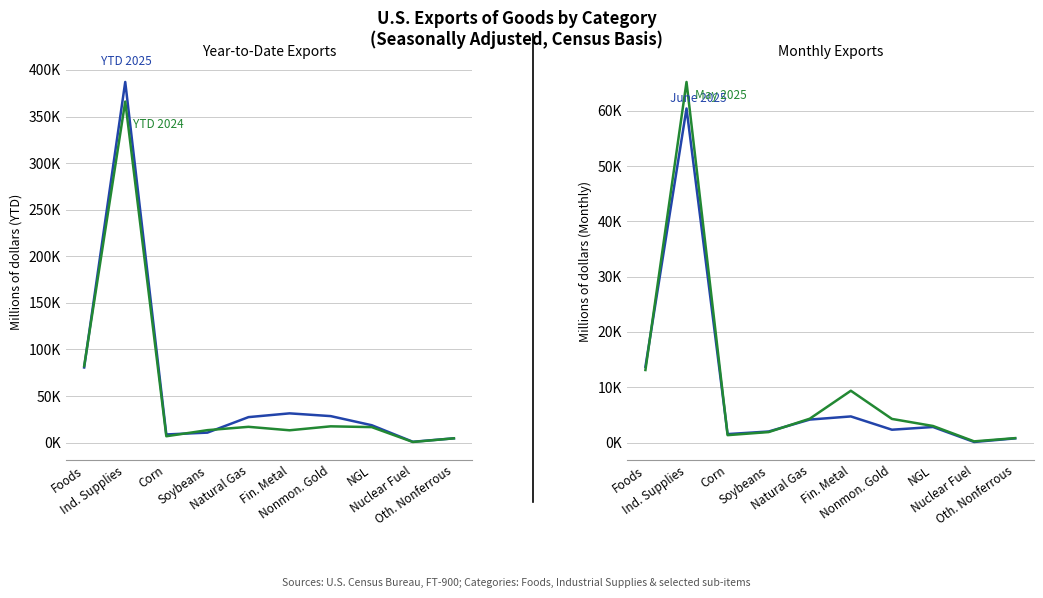

What is the highest value of the YTD 2025 series?

387077